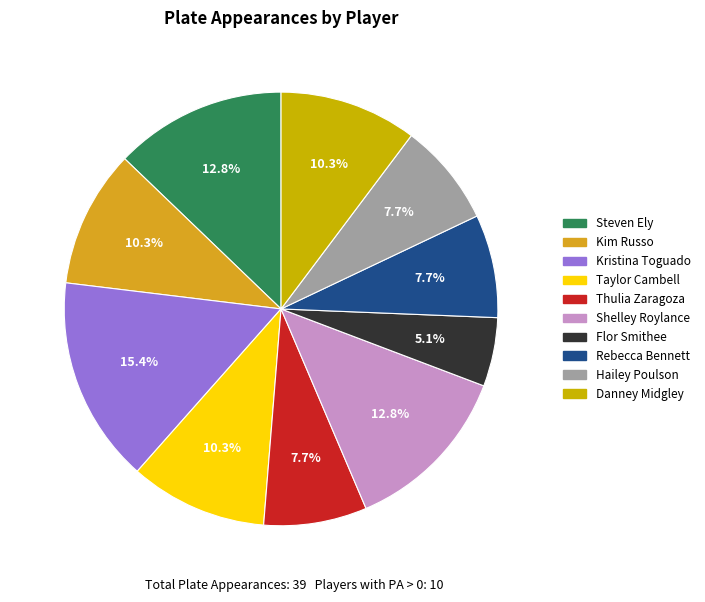

To the nearest percent, what is the average slice percentage?

10%